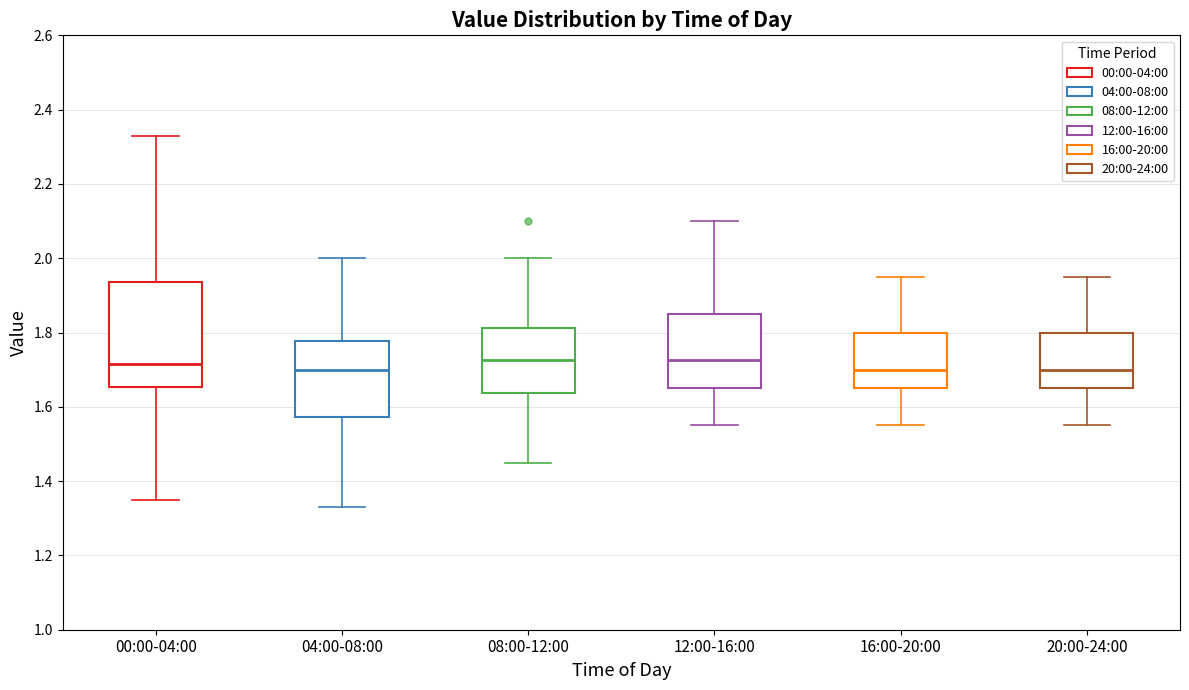

Reading left to right, read every box against the y-axis: the position of its median line, the range the box covers, and the ends of its whiskers. The values are not printed on the chart, so give them approximately, as read against the axis.

00:00-04:00: median 1.72, box 1.66 to 1.94, whiskers 1.36 to 2.34
04:00-08:00: median 1.70, box 1.58 to 1.78, whiskers 1.34 to 2.00
08:00-12:00: median 1.72, box 1.64 to 1.82, whiskers 1.46 to 2.00
12:00-16:00: median 1.72, box 1.66 to 1.86, whiskers 1.56 to 2.10
16:00-20:00: median 1.70, box 1.66 to 1.80, whiskers 1.56 to 1.96
20:00-24:00: median 1.70, box 1.66 to 1.80, whiskers 1.56 to 1.96